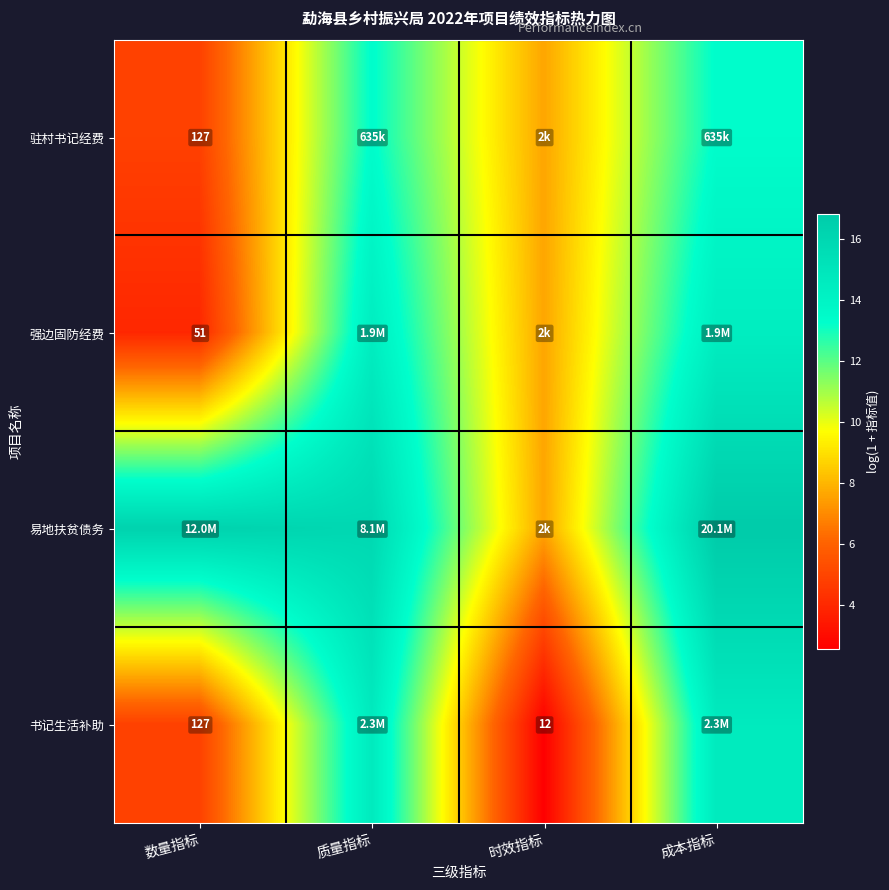

Rank the categories by 驻村书记经费 value from highest to lowest.

质量指标, 成本指标, 时效指标, 数量指标